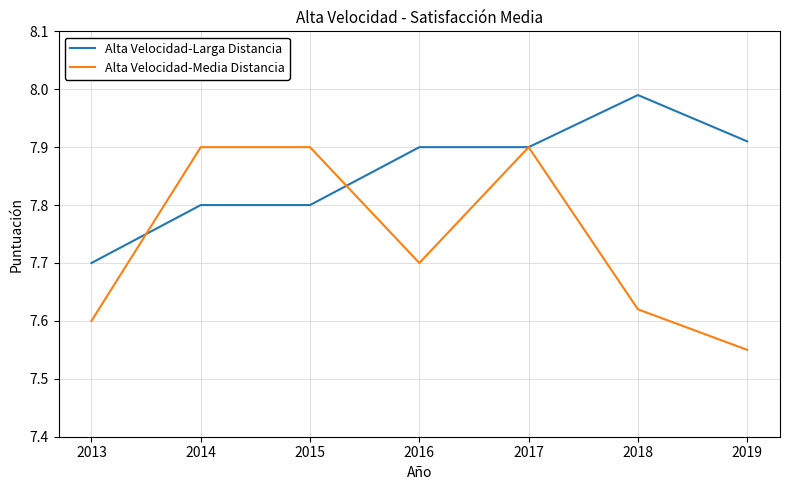

What is the value of the Alta Velocidad-Media Distancia point at the 3rd from the left?

7.9